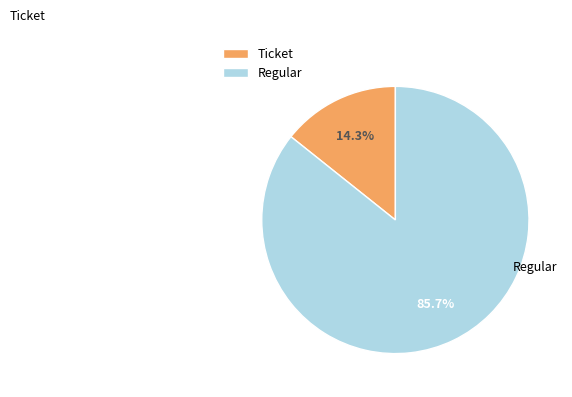

What is the smallest slice in the pie chart?

Ticket